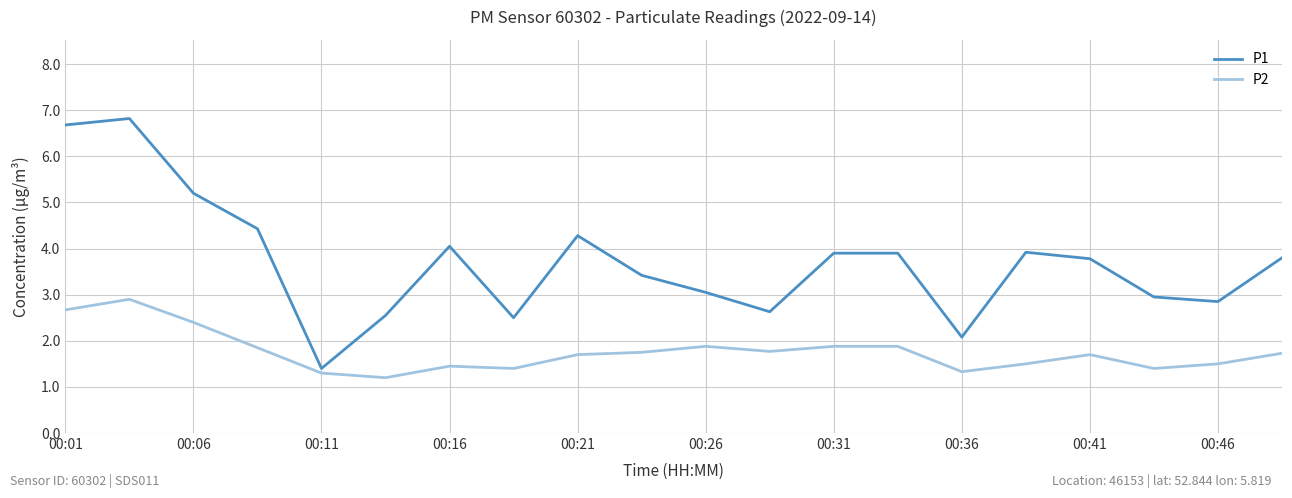

What is the average value of the P2 series?

1.8